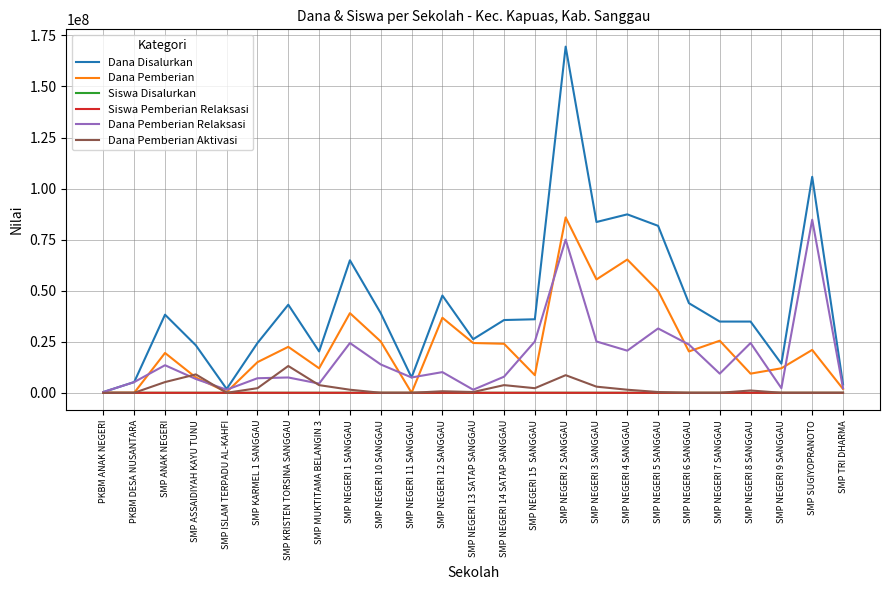

What is the approximate value of Dana Pemberian Relaksasi at SMP KRISTEN TORSINA SANGGAU?

7500000